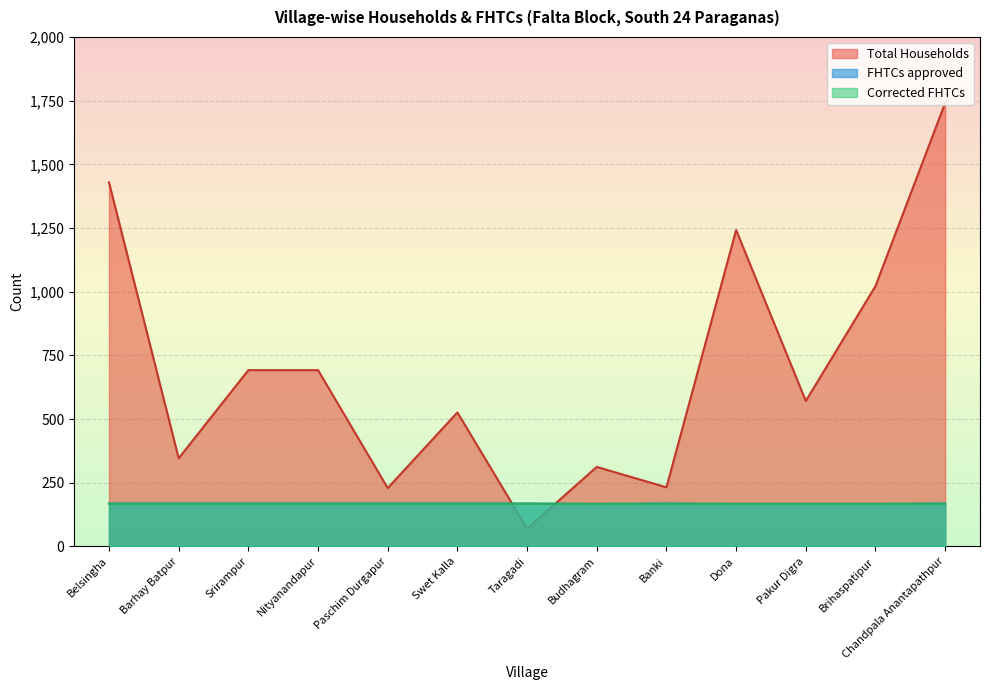

In Corrected FHTCs, how many points are lower than both neighbors (excluding endpoints)?

1